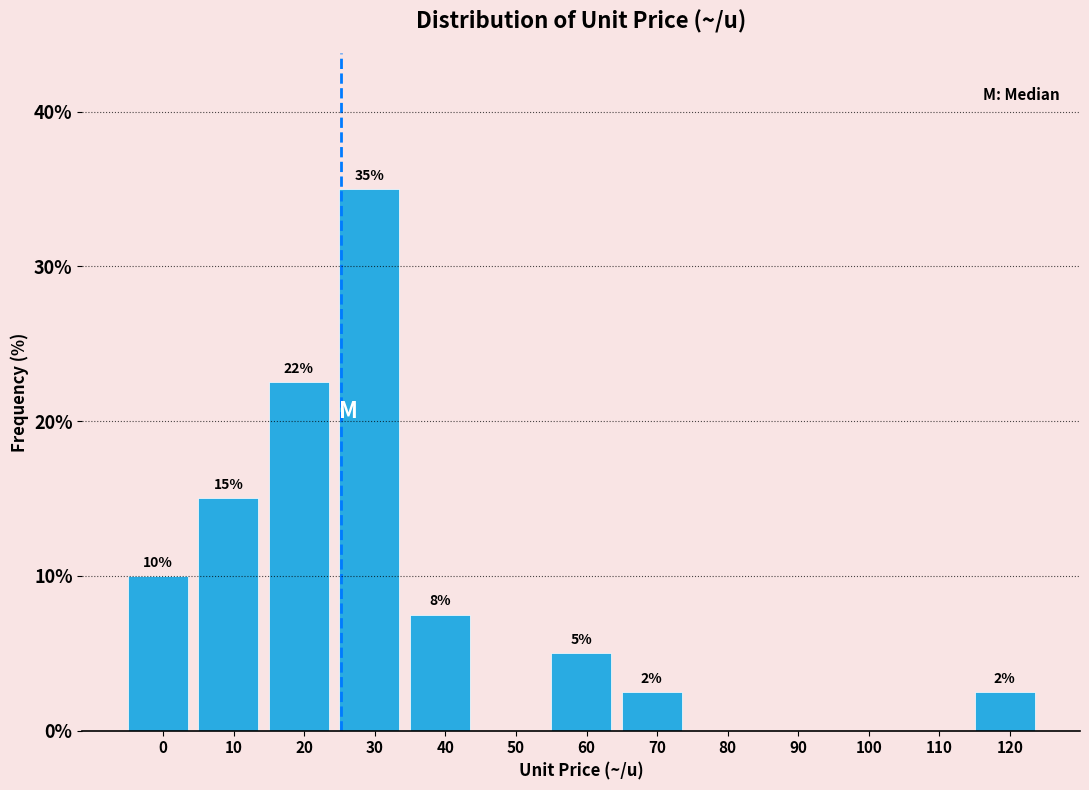

Read the value at 30.

35.0